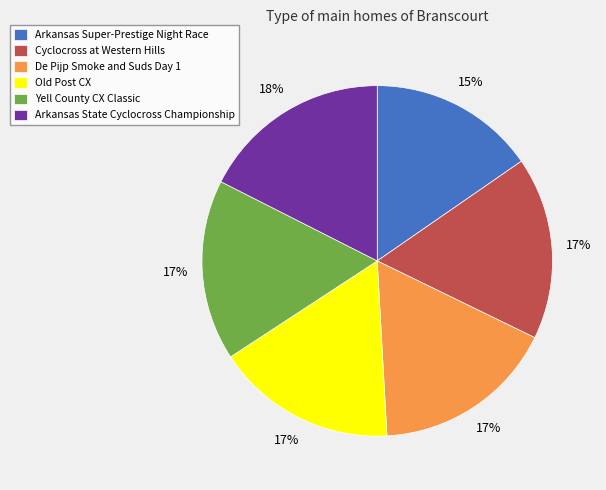

Does Cyclocross at Western Hills account for over 50% of the chart?

No